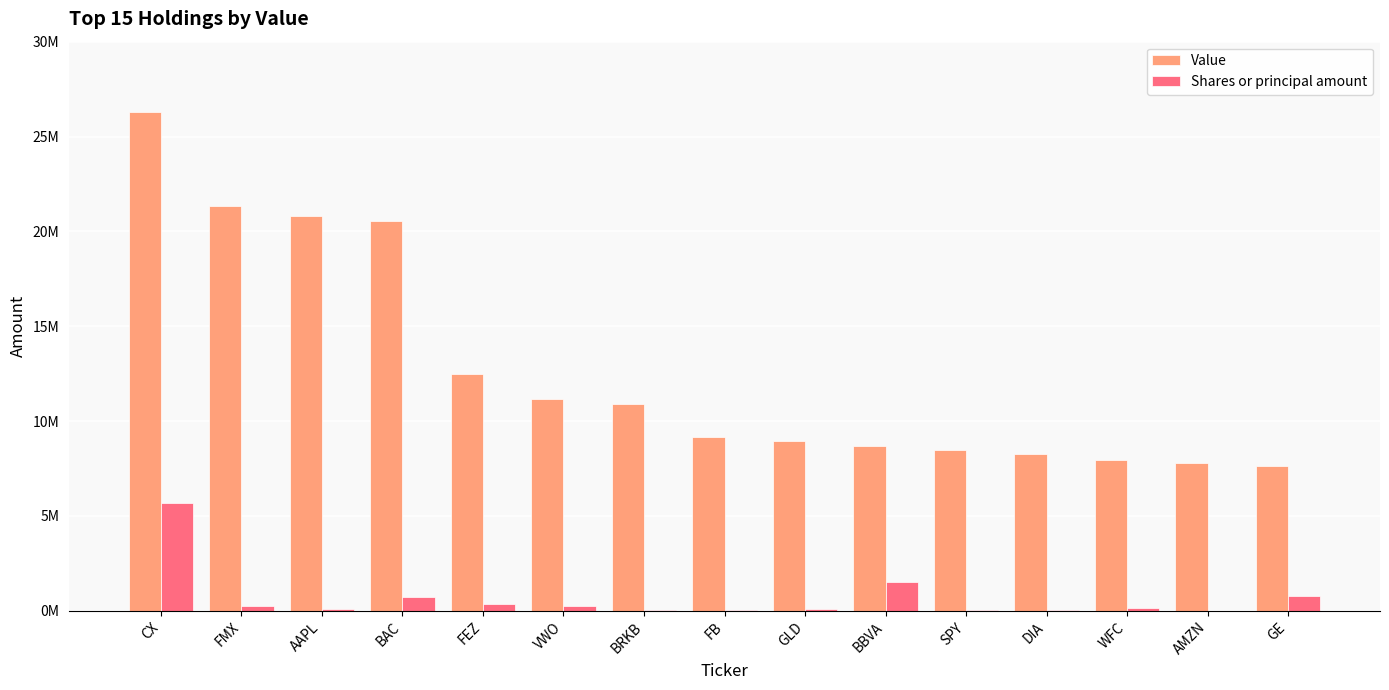

What are all the series names shown in the legend?

Value, Shares or principal amount